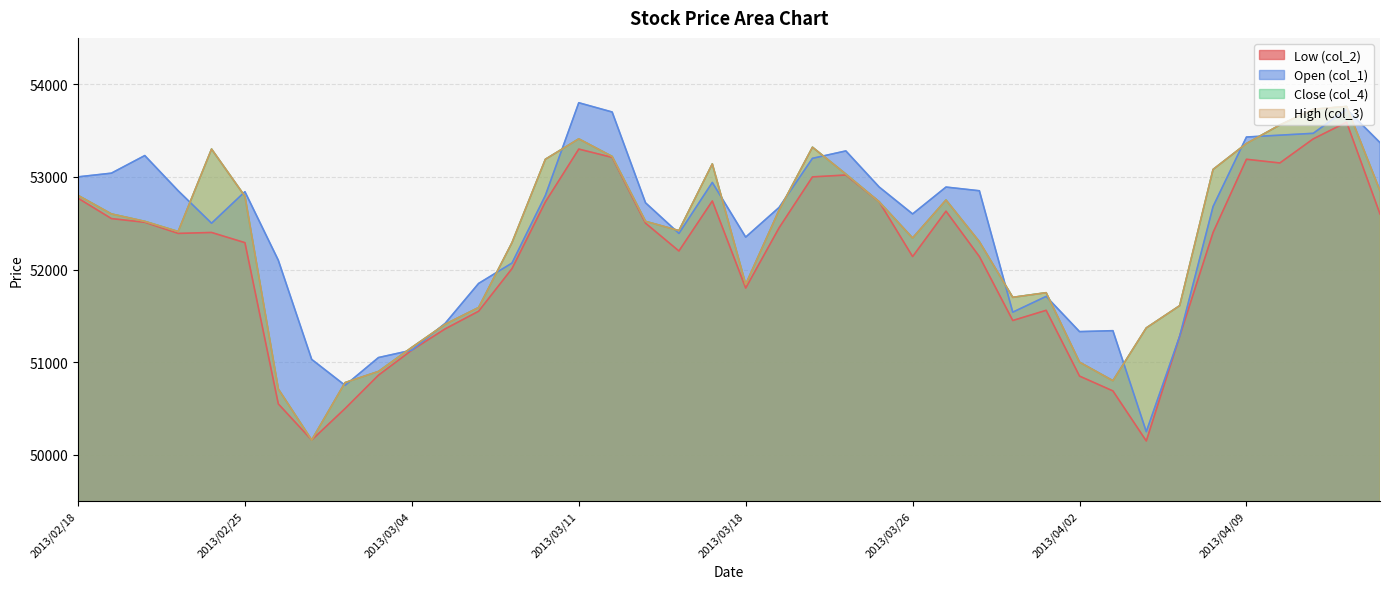

How many values in the col_2 series exceed 52400?

18